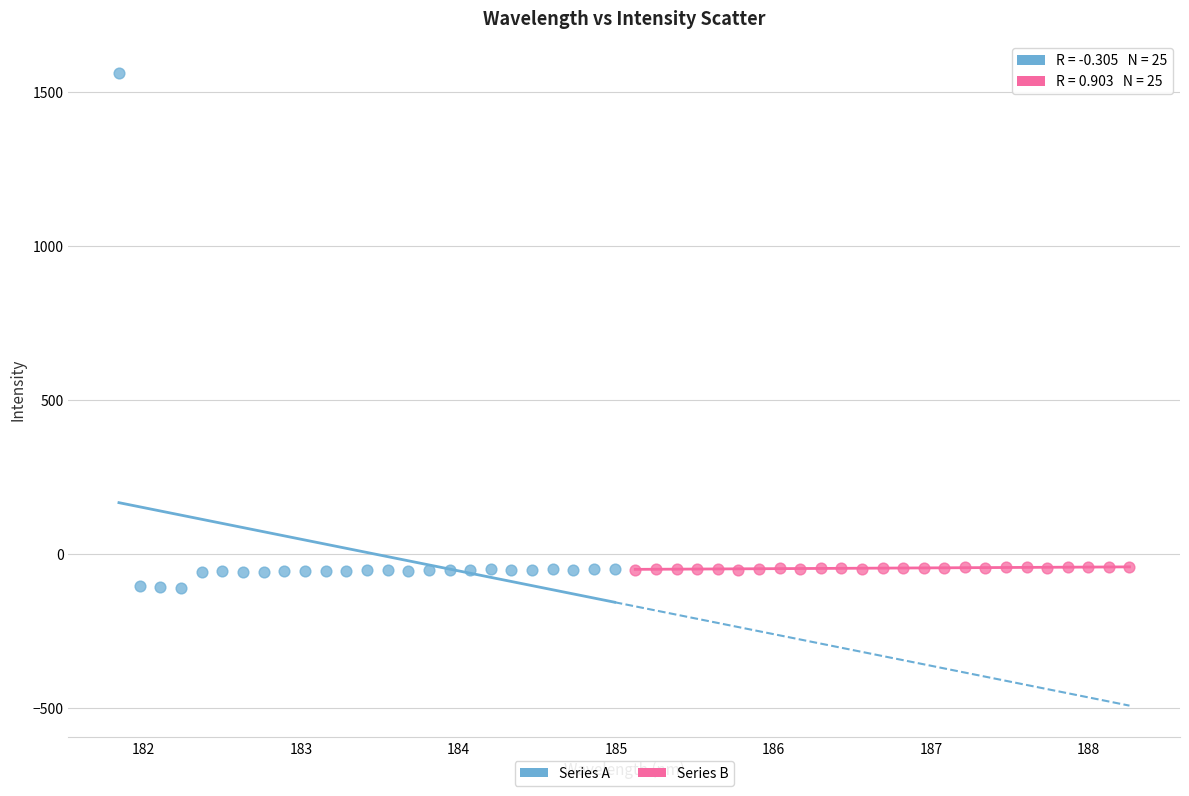

What are all the series names shown in the legend?

Series A, Series B